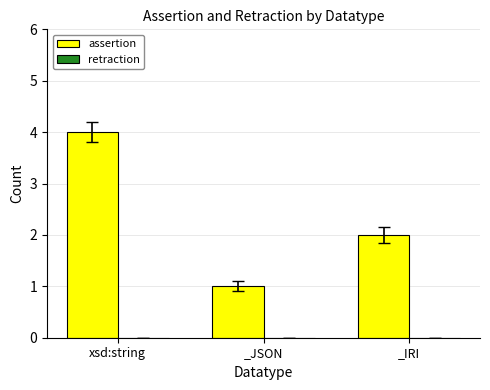

What is the maximum value shown in the chart?

4